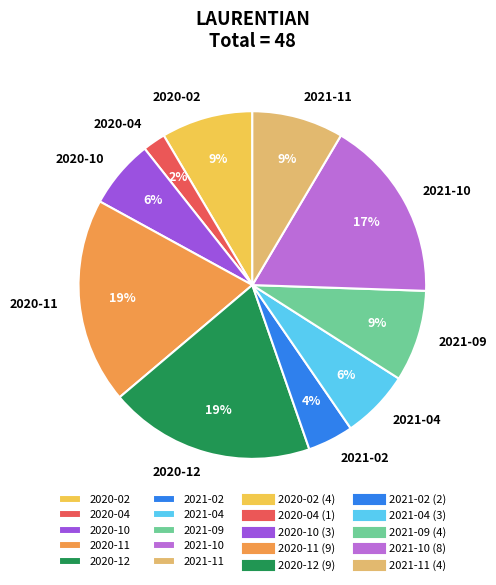

Which slice is the smallest?

2020-04